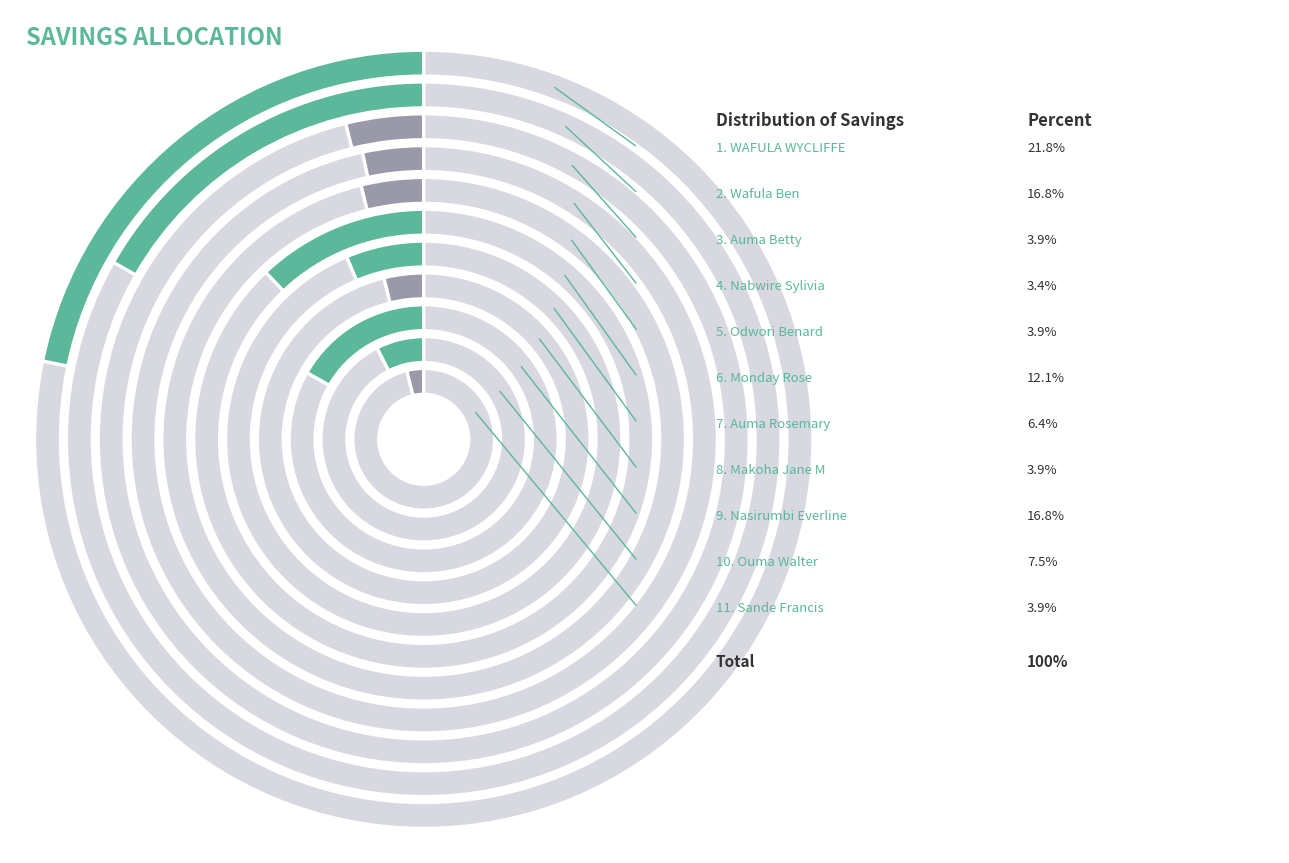

Count the number of slices in the pie.

11